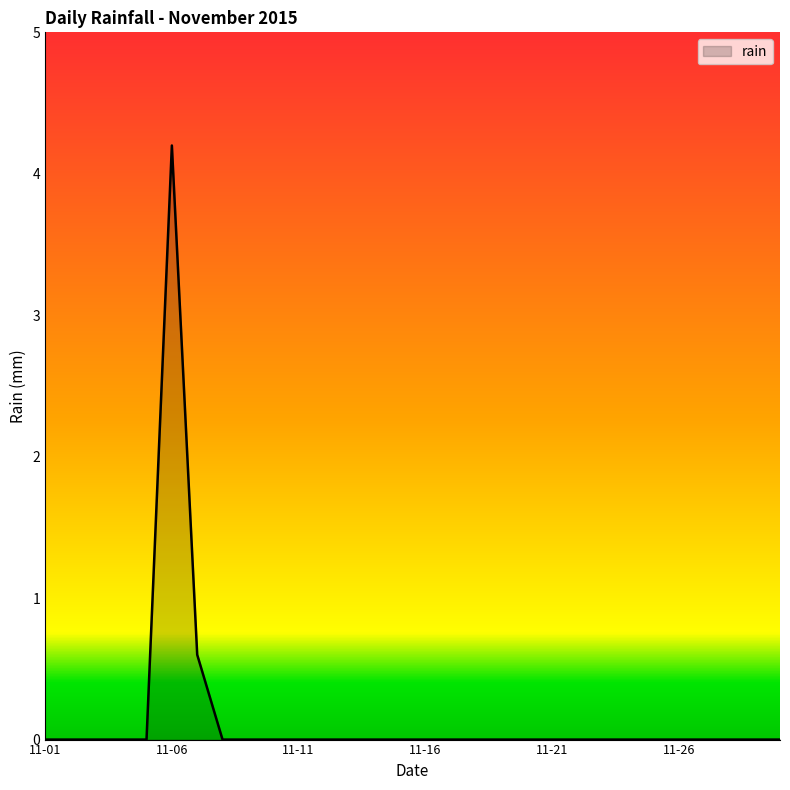

What is the difference between the maximum and minimum values?

4.2